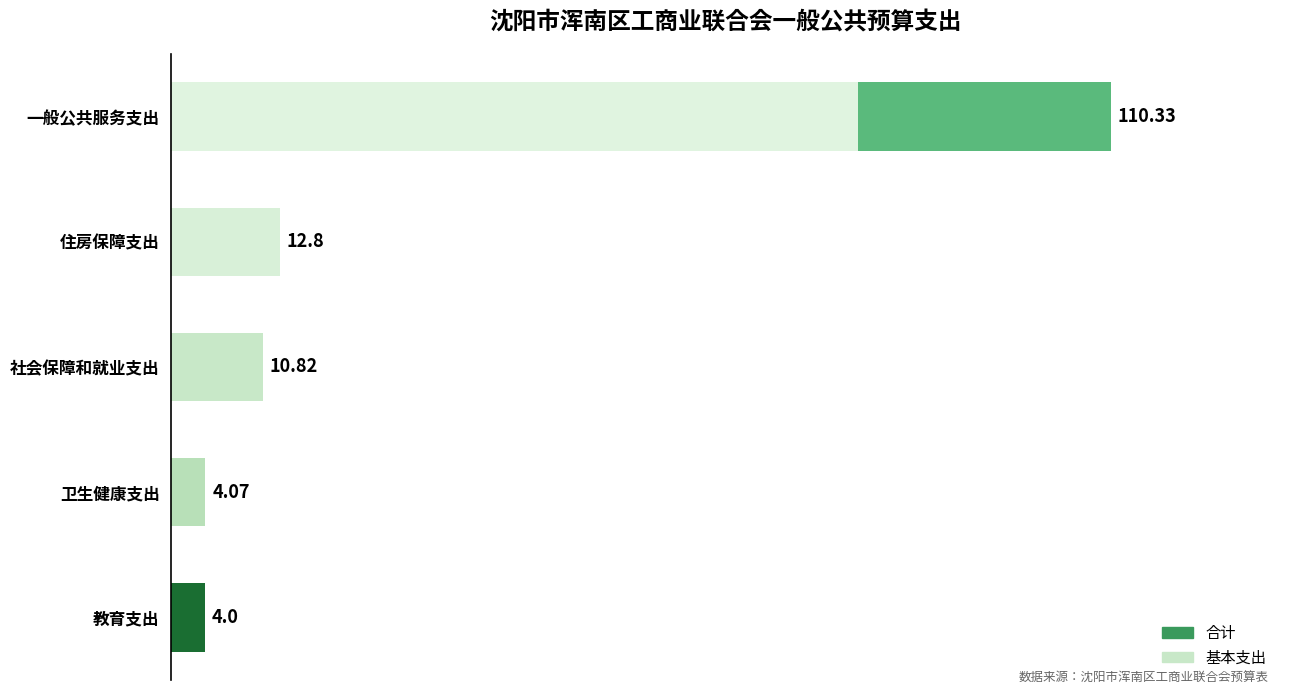

What is the sum of all 基本支出 values?

108.4